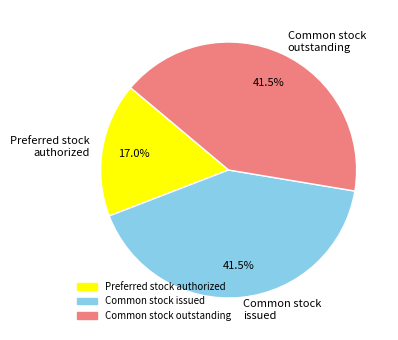

Does any single category account for the majority?

No